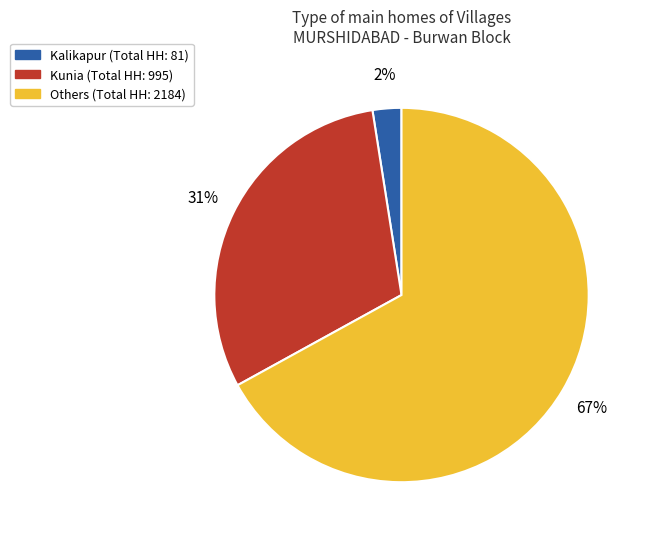

To the nearest percent, what is the average slice percentage?

33%